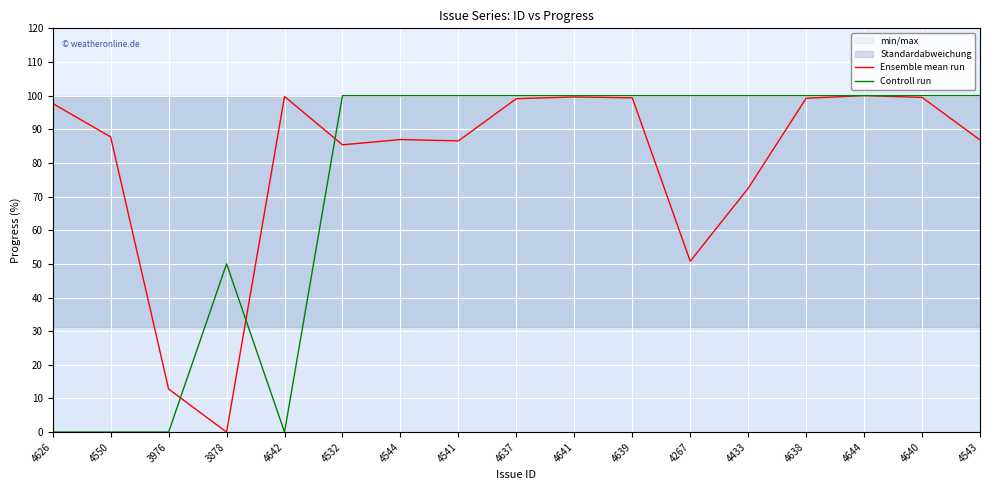

Which series changed the most between 3976 and 4267?

Controll run